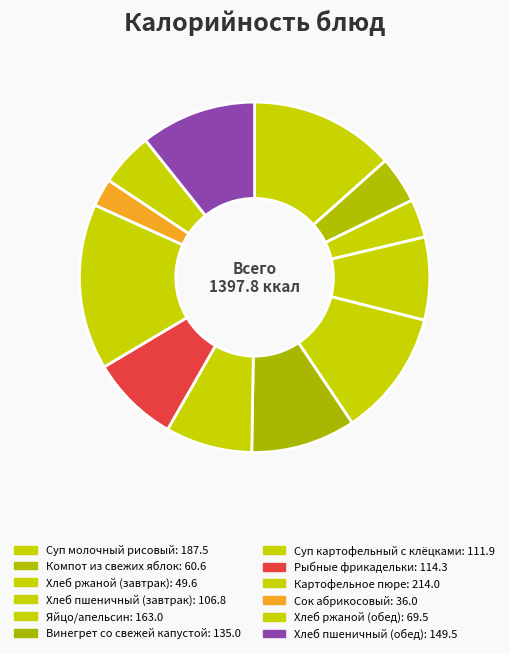

Combined, what portion of the pie is Суп молочный рисовый and Хлеб пшеничный (завтрак)?

21.1%